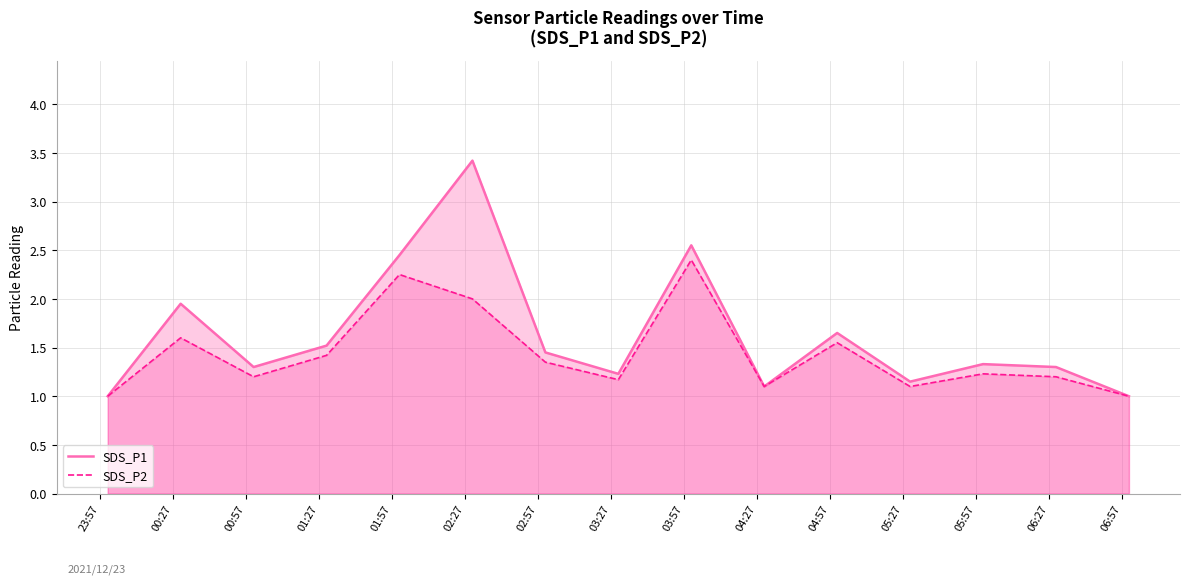

True or false: SDS_P1 and SDS_P2 intersect in this chart.

False